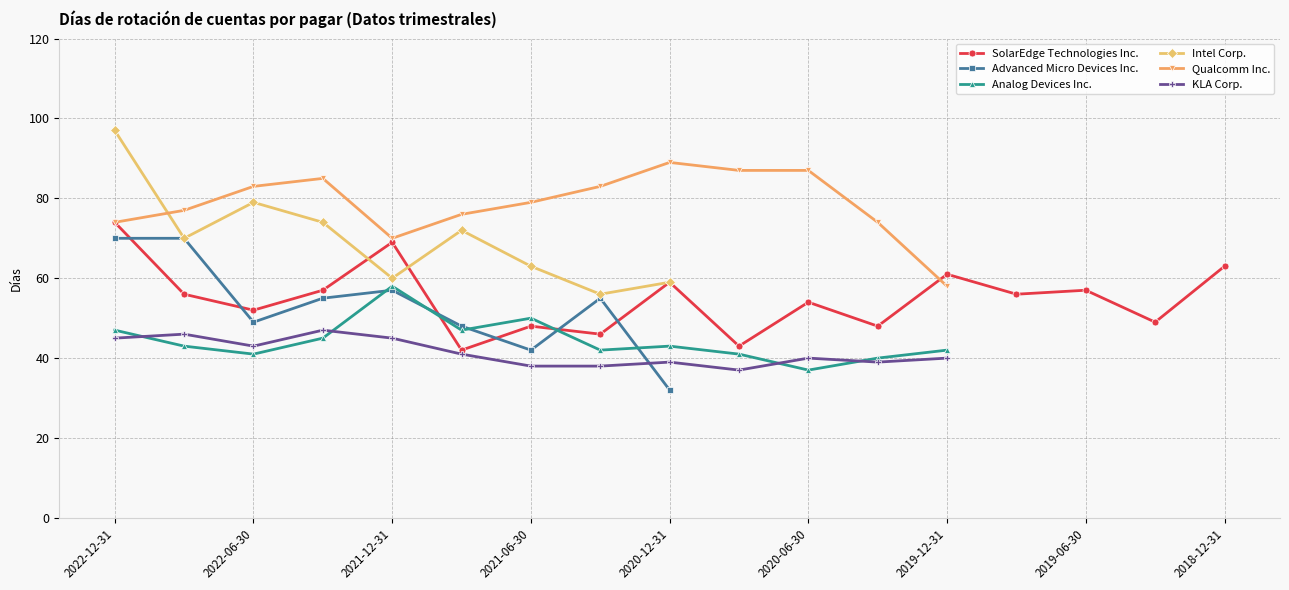

What position from the left is 2022-09-30?

2